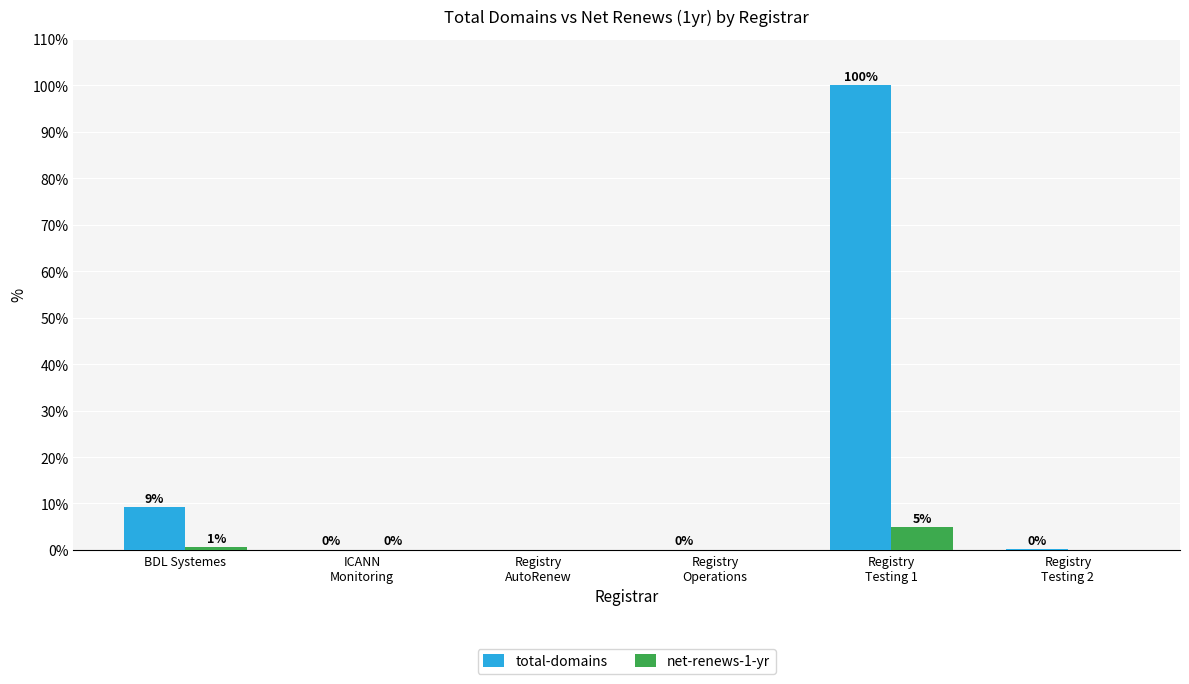

Which category has the highest value across all series?

Registry
Testing 1